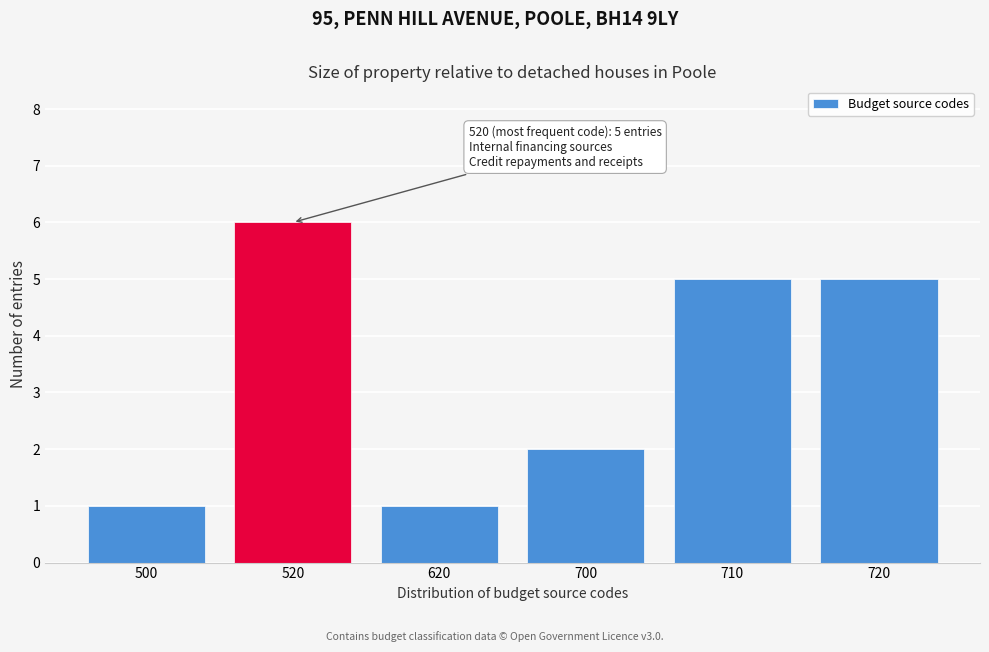

Reading right to left, what are all the values shown in this chart?

5	5	2	1	6	1